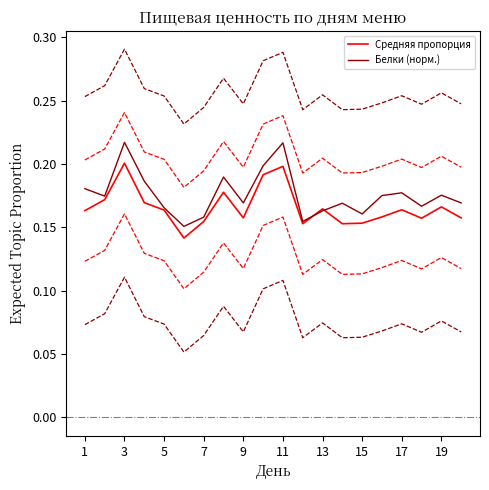

The Средняя пропорция series shows 0.3 at 17. True or false?

False